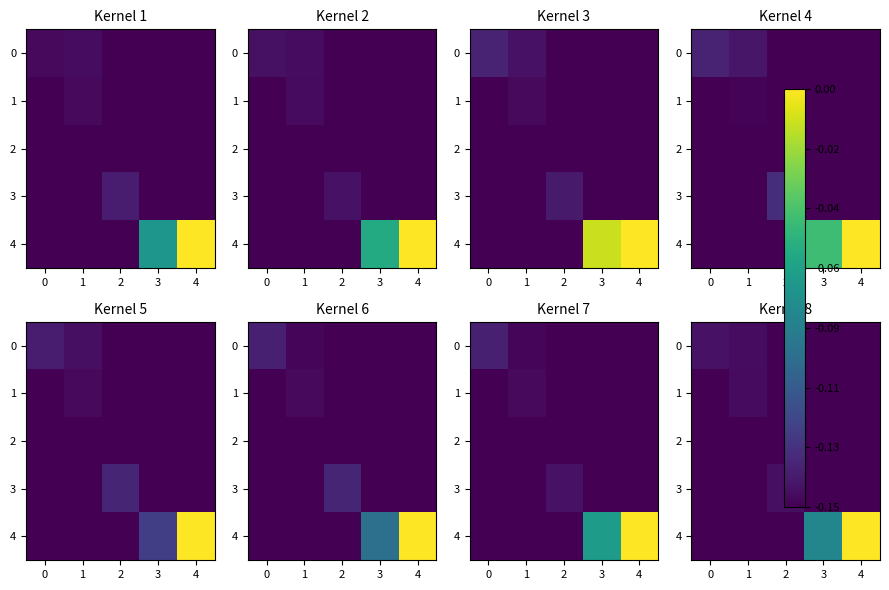

Where is 3 nearest to the value 0?

2